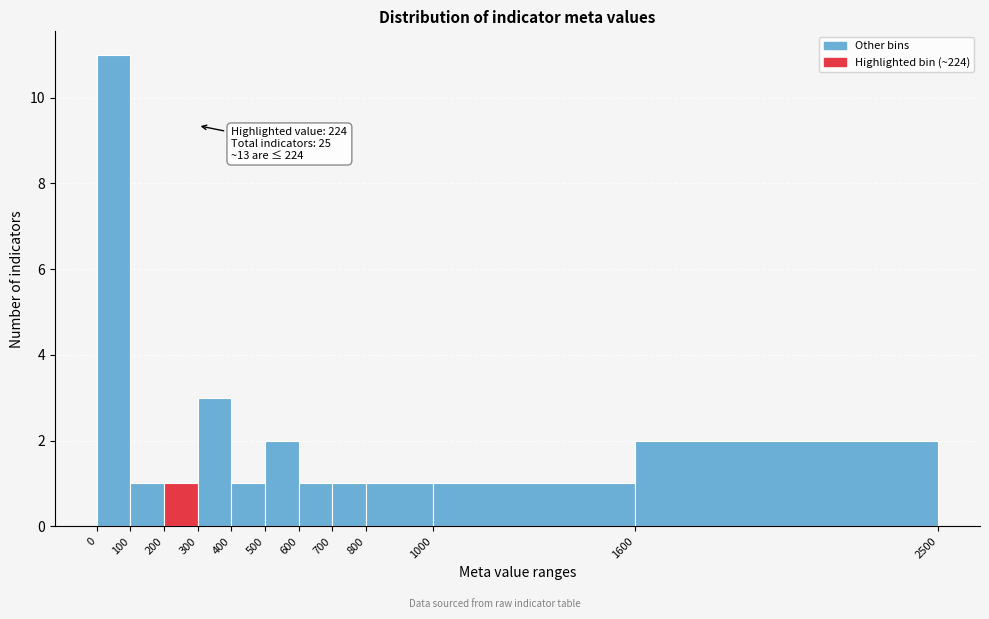

Which range on the x-axis has the tallest bar?

0 to 100